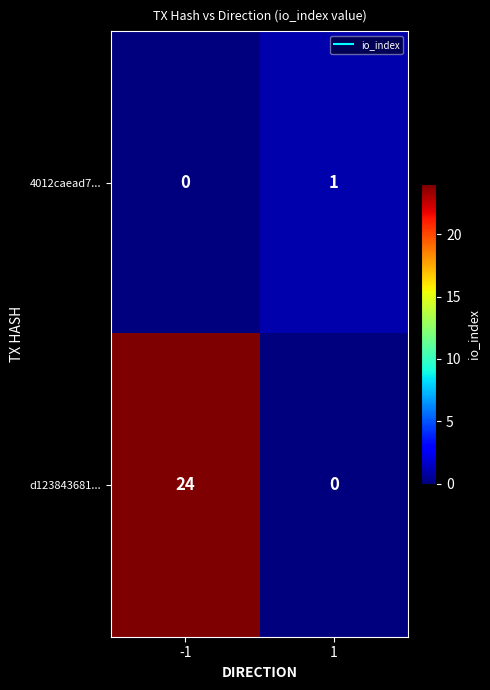

Reading left to right, transcribe all the data shown in this chart.

4012caead7...: 0	1
d123843681...: 24	0